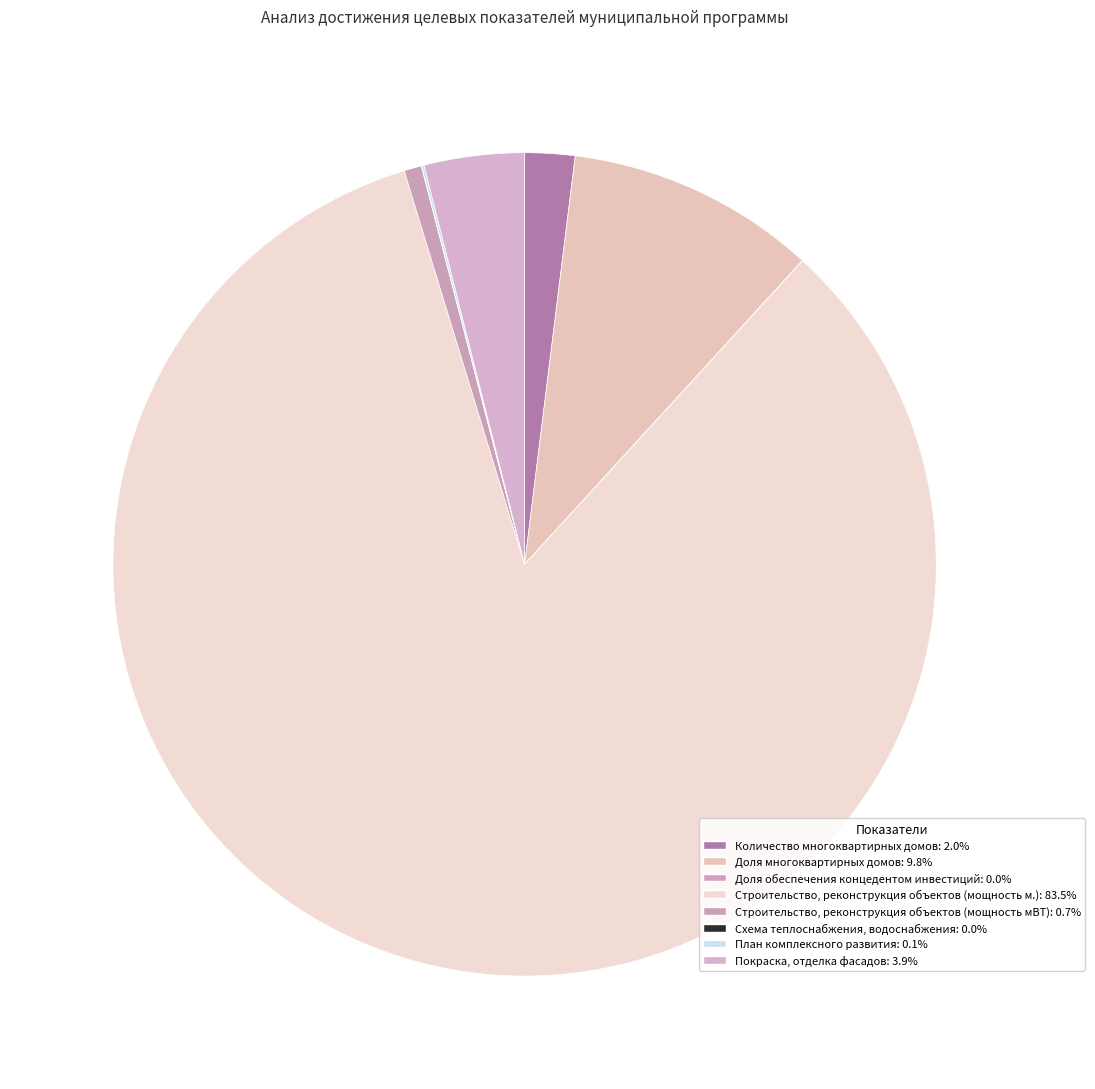

To the nearest percent, what is the difference between the largest and smallest slice percentages?

83%